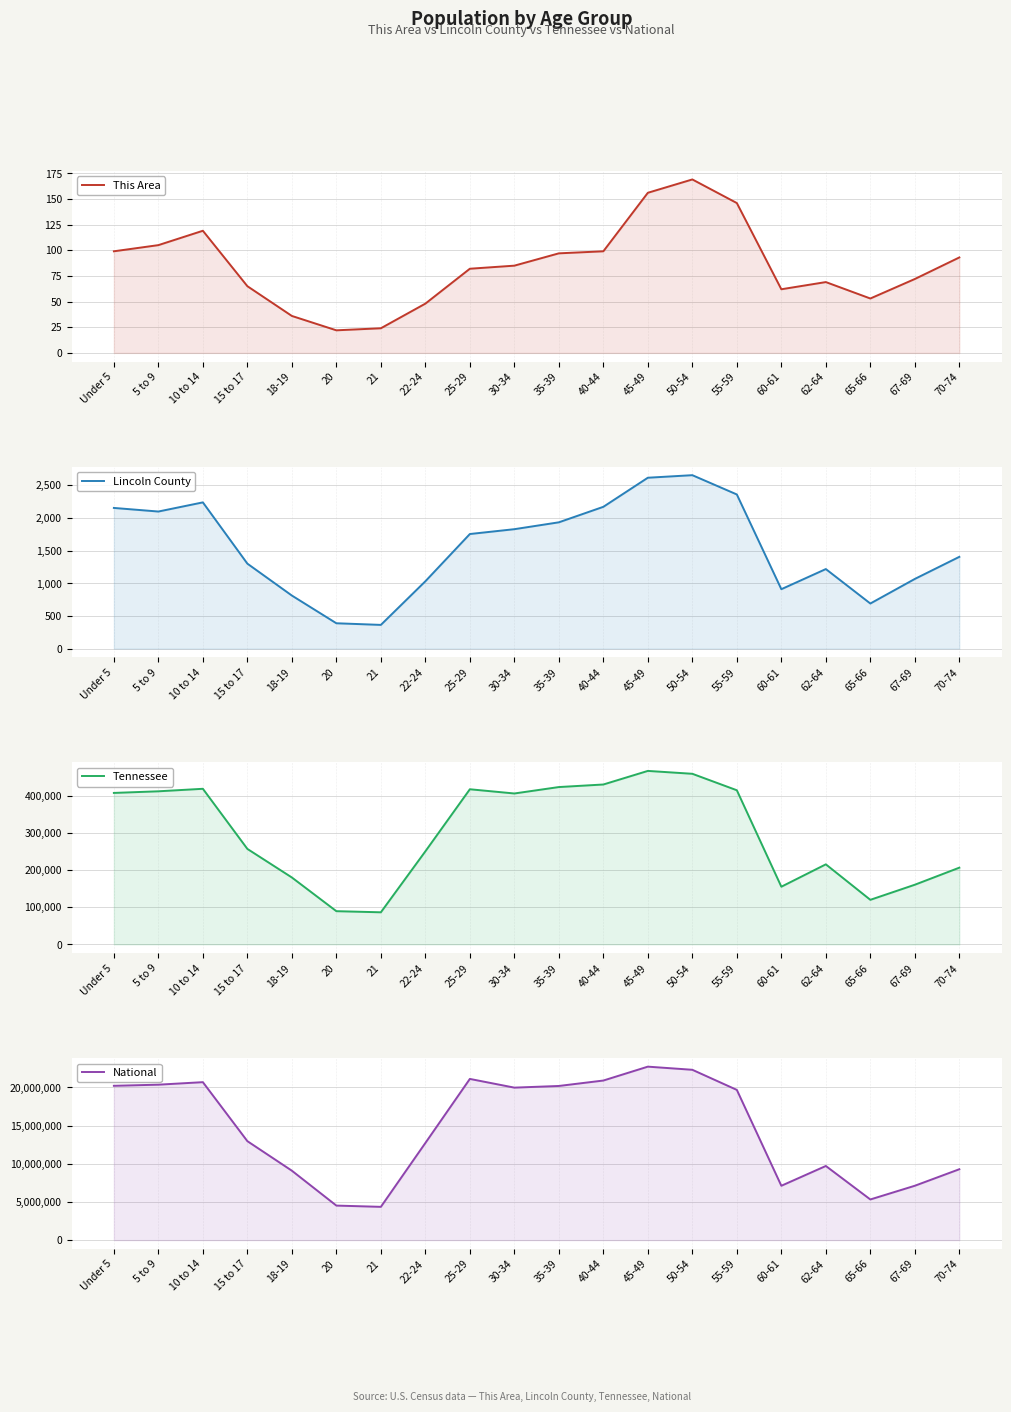

At which category is the sum across all series the highest?

45-49